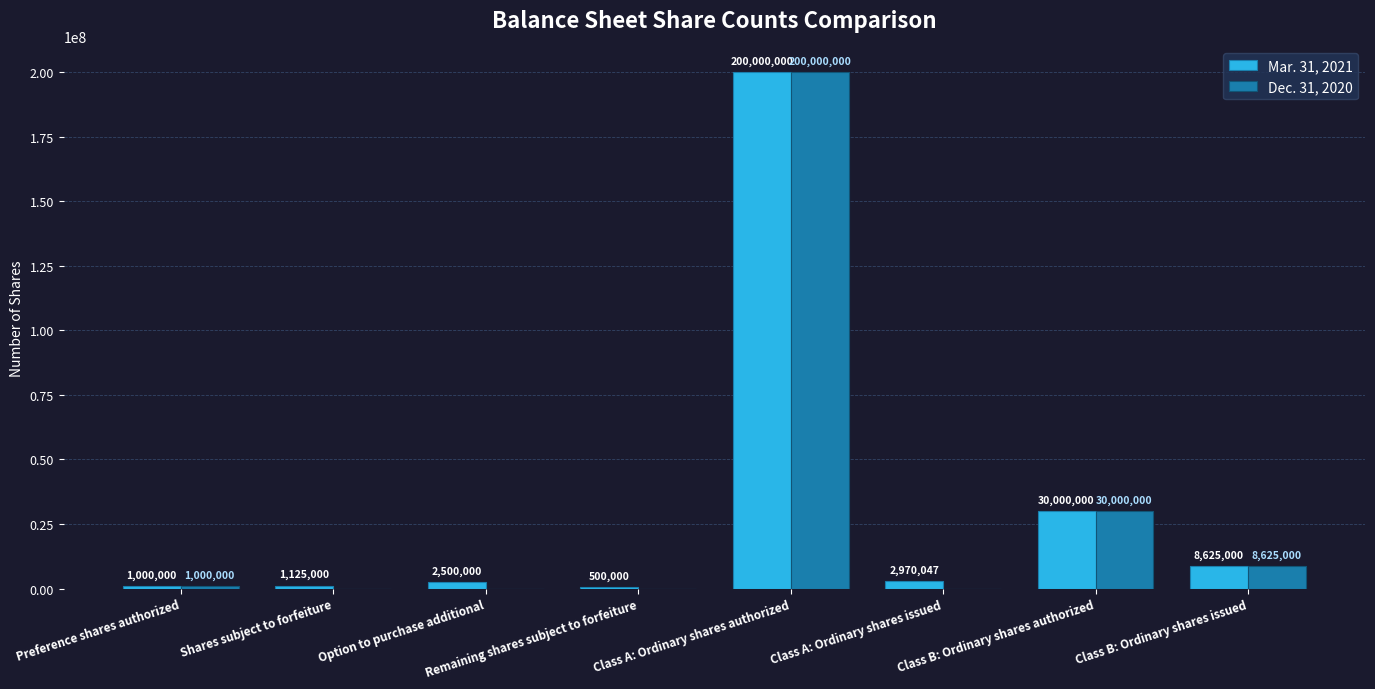

Is it true that Dec. 31, 2020 equals 1000000 at Preference shares authorized?

True